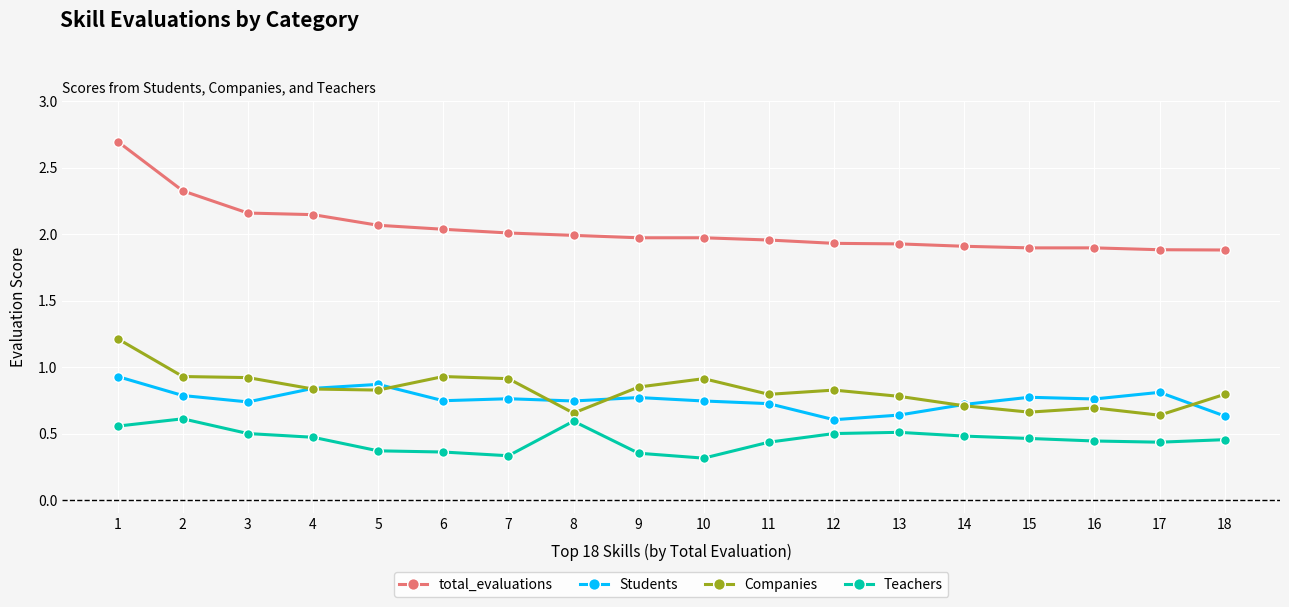

What are all the series names shown in the legend?

total_evaluations, Students, Companies, Teachers